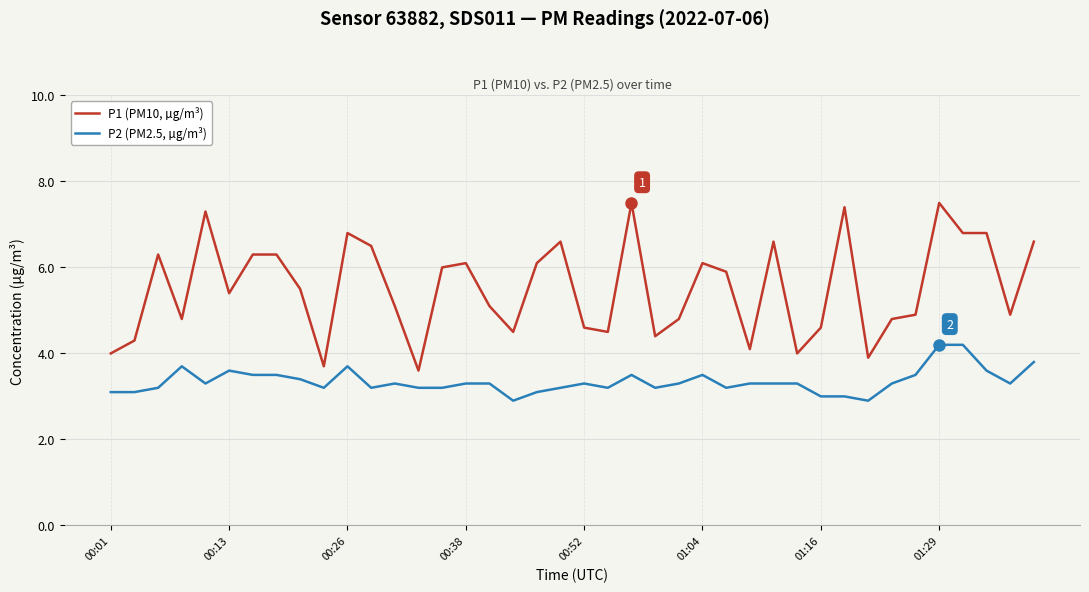

Which series has the widest spread of values?

P1 (PM10, µg/m³)